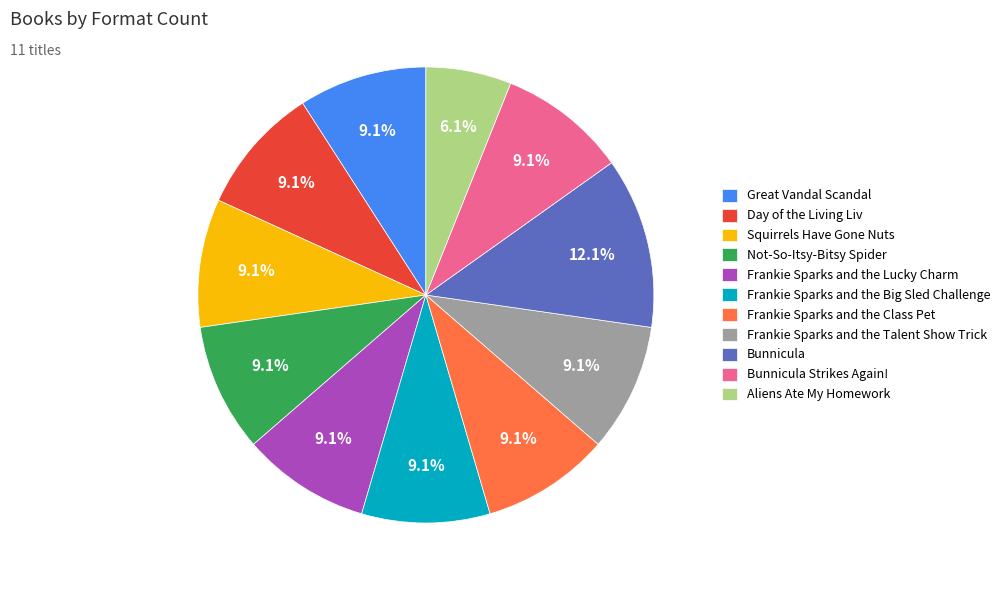

How many slices are in this pie chart?

11